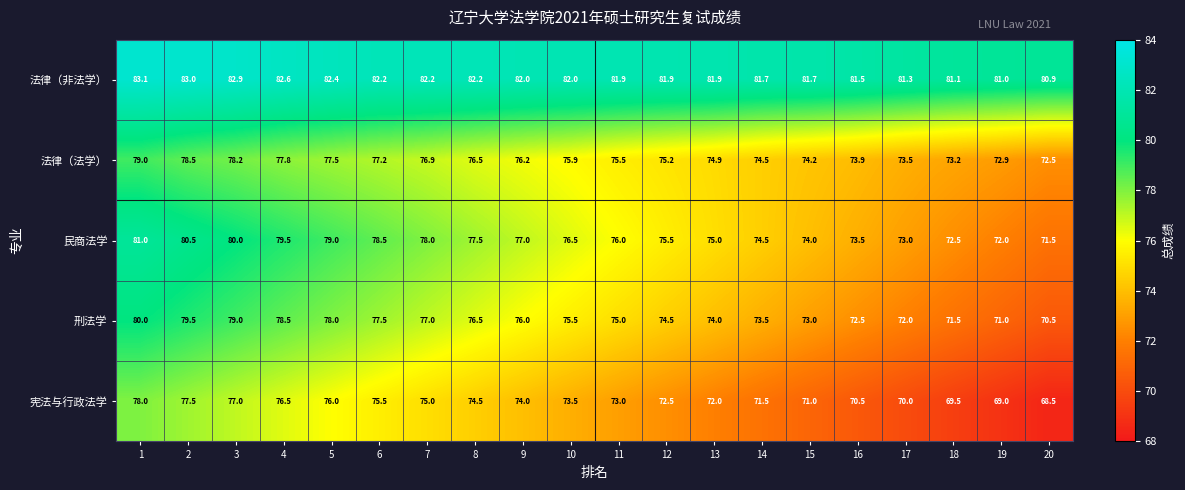

How many values in the 民商法学 series are below 76?

9